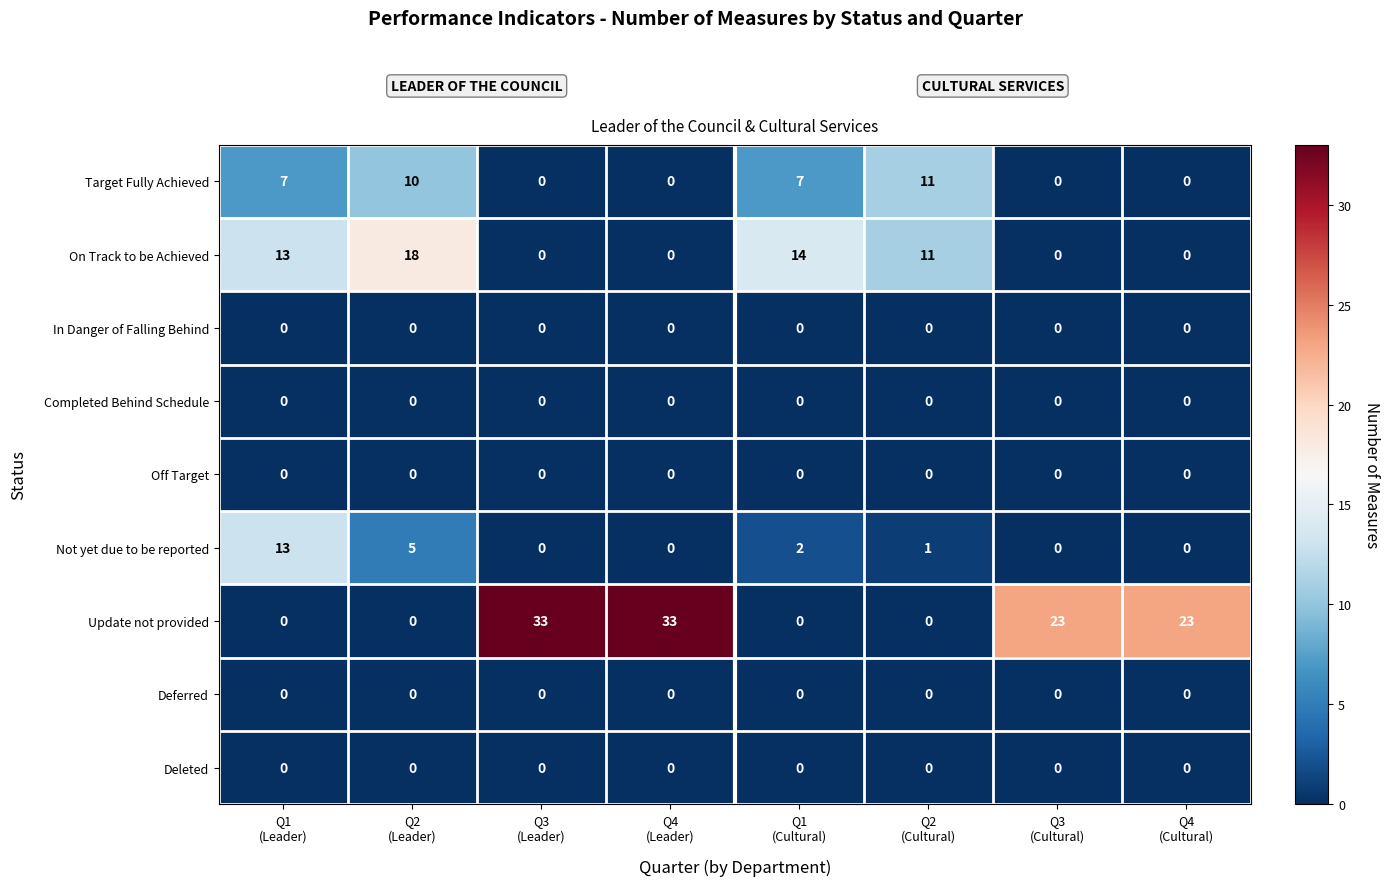

Which series has the largest total across all categories?

Update not provided